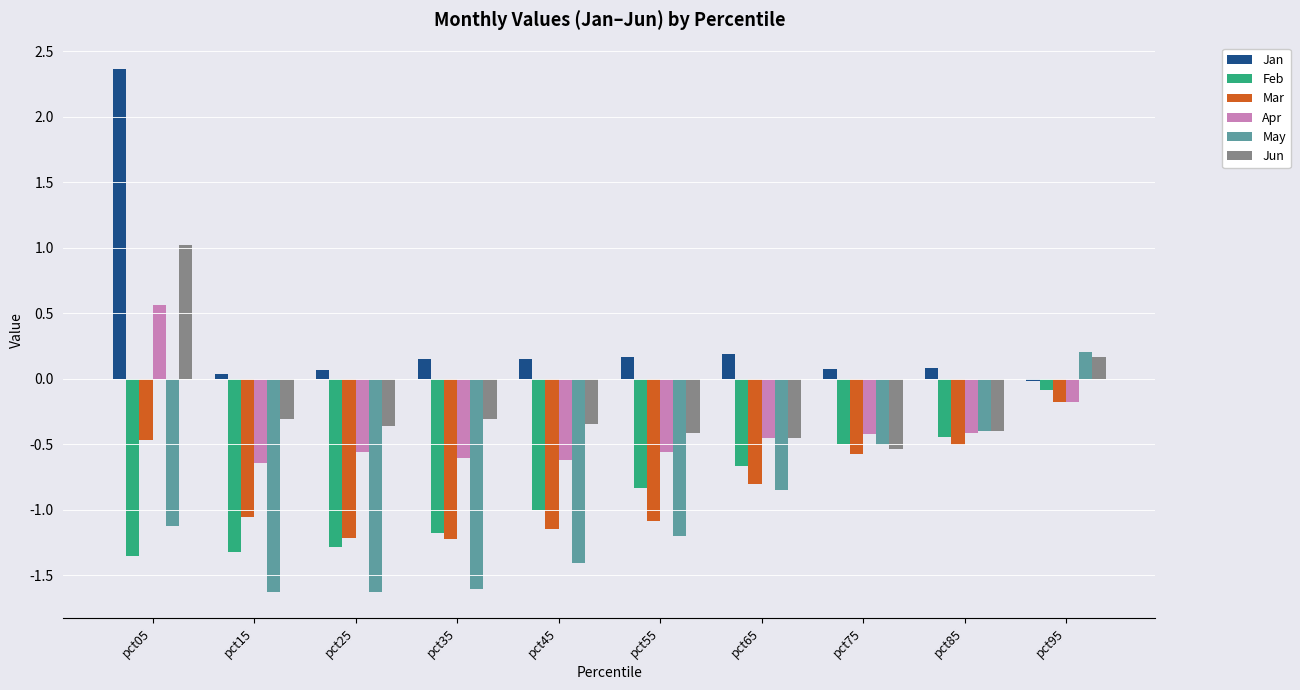

What is the sum of the Apr values at pct35 and pct55?

-1.2